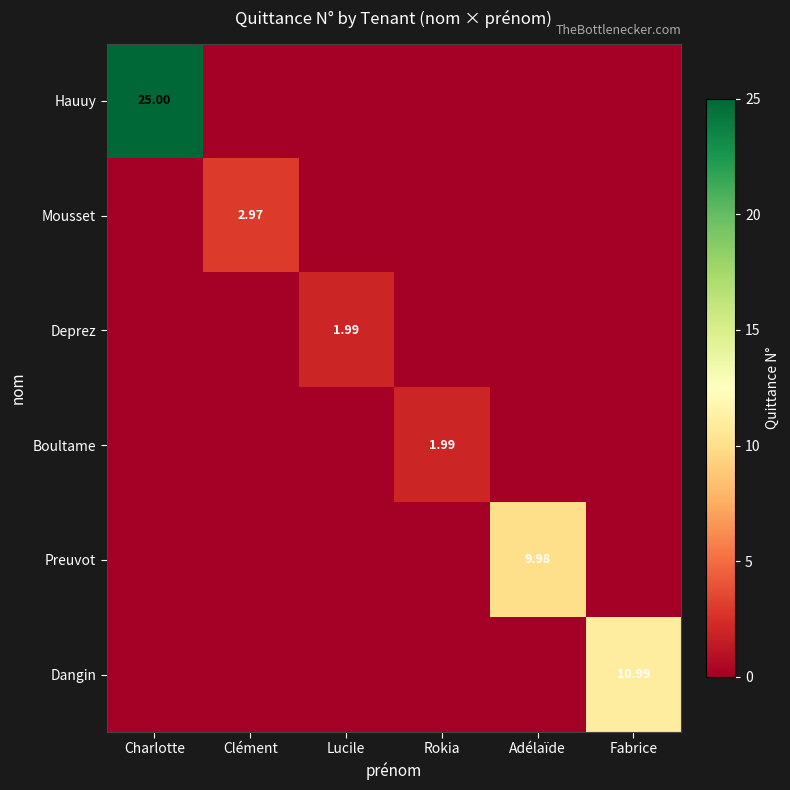

Is the value of Hauuy at Charlotte greater than the value of Dangin at Fabrice?

Yes